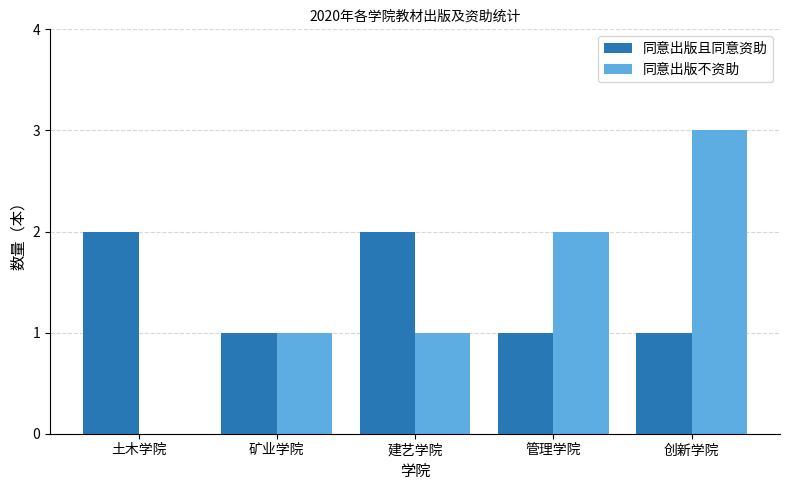

How many groups of bars are there?

5